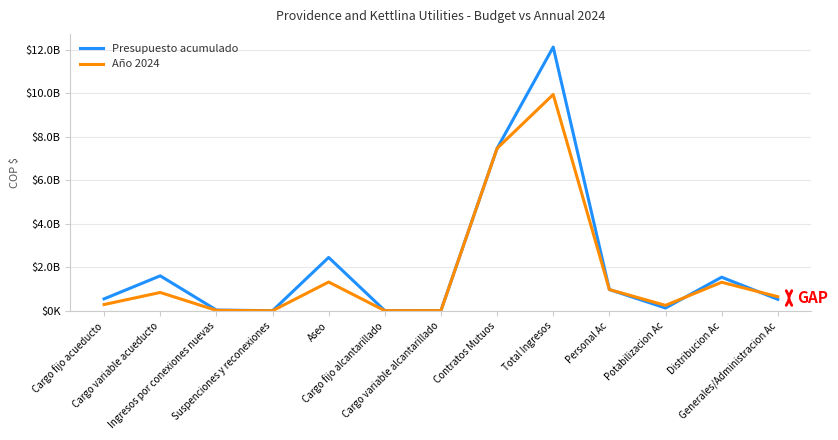

What is the sum of the Presupuesto acumulado values at Aseo and Personal Ac?

3425842087.7